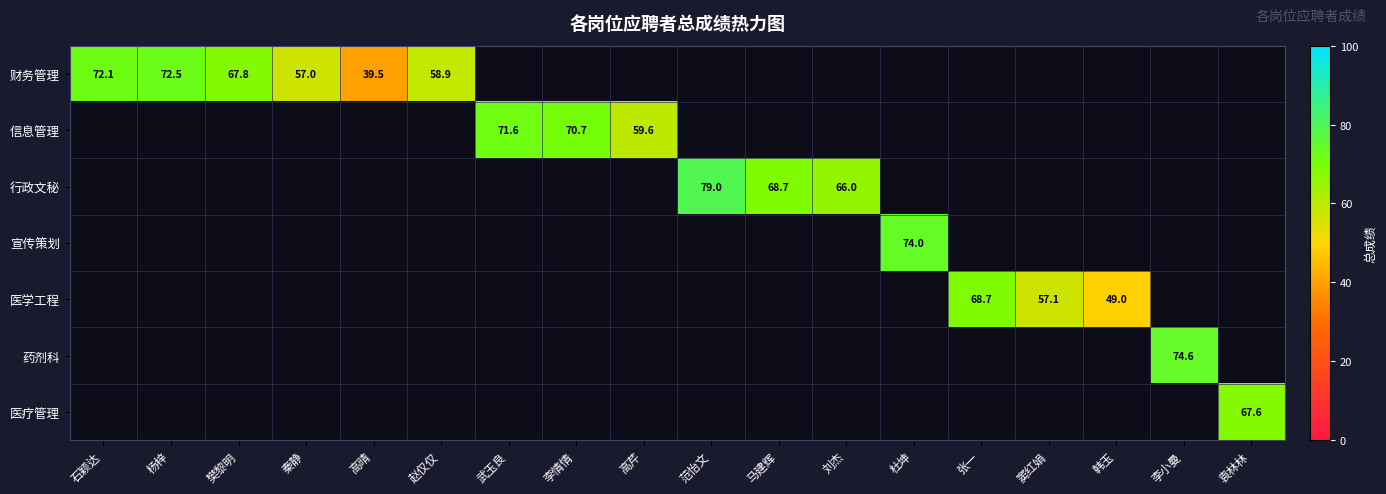

The 财务管理 series shows 58.9 at 赵仅仅. True or false?

True